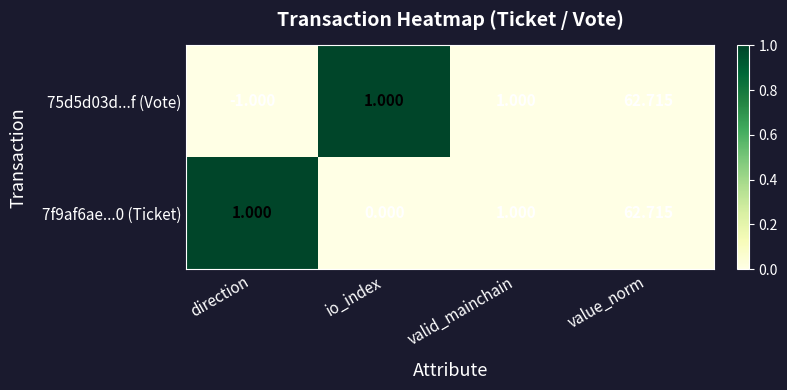

Which category has the highest value across all series?

value_norm